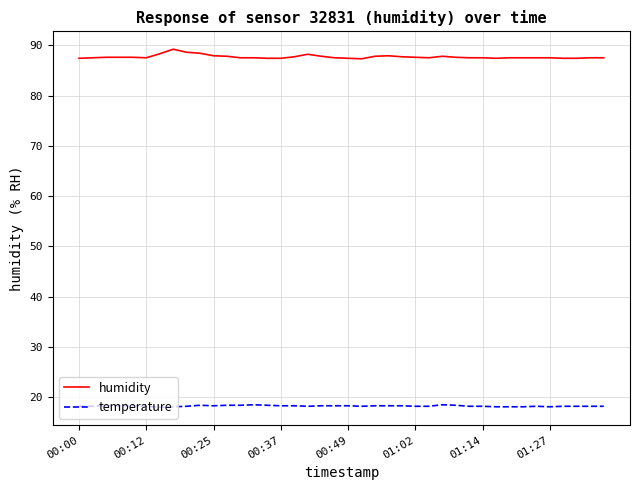

List the series in order of their peak value, highest first.

humidity, temperature